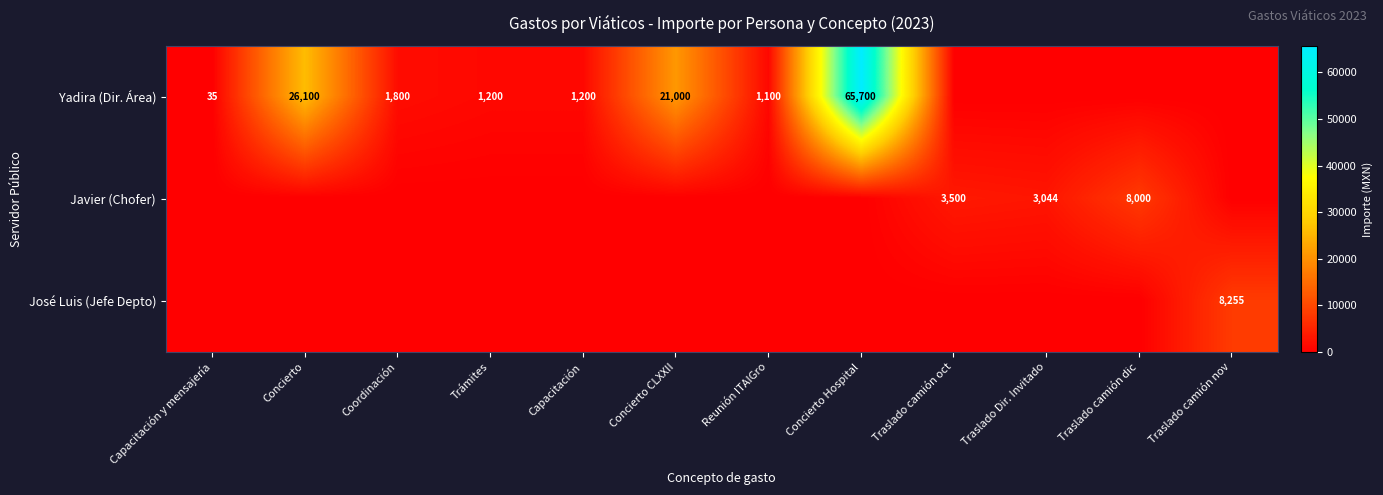

The José Luis (Jefe Depto) series shows -5755.8 at Trámites. True or false?

False